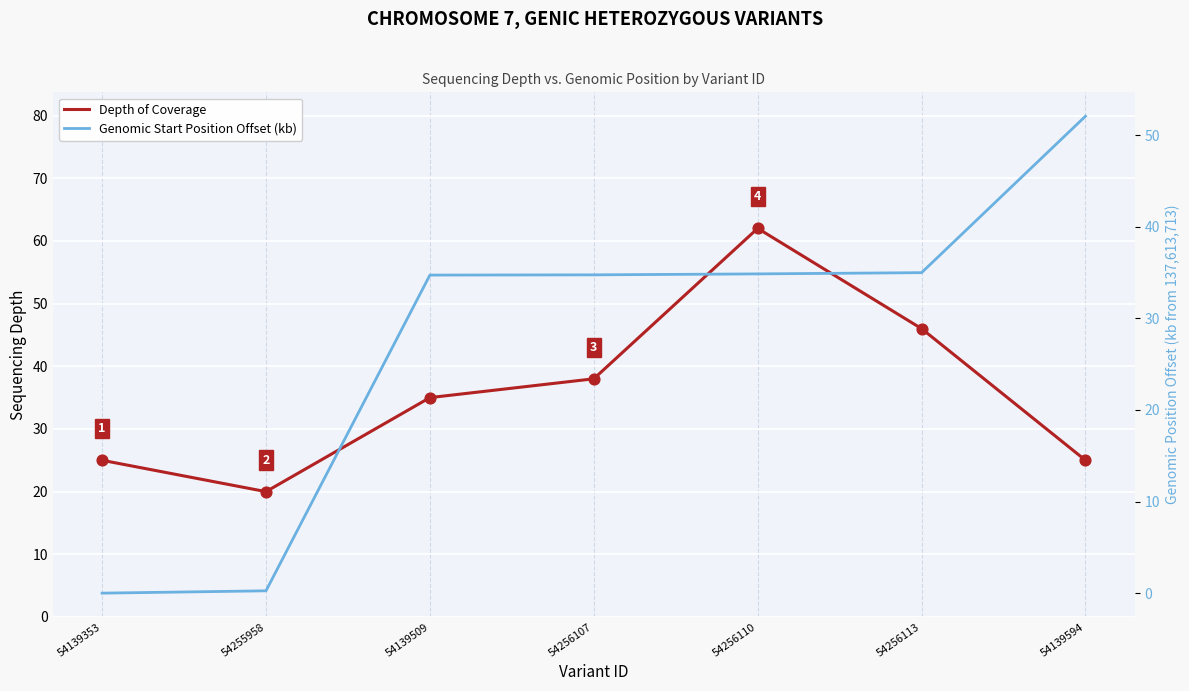

Is the value of Depth of Coverage at 54256113 greater than the value of Genomic Start Position Offset (kb) at 54139594?

No